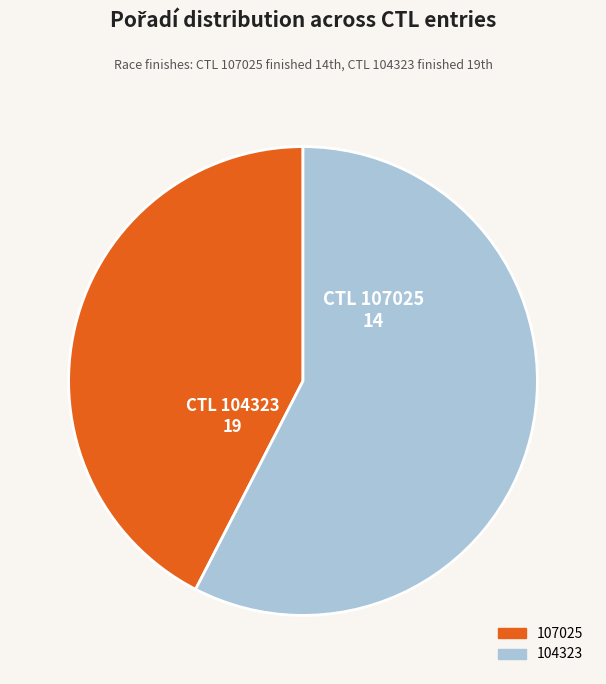

Do 104323 and 107025 together represent more than half of the pie?

Yes